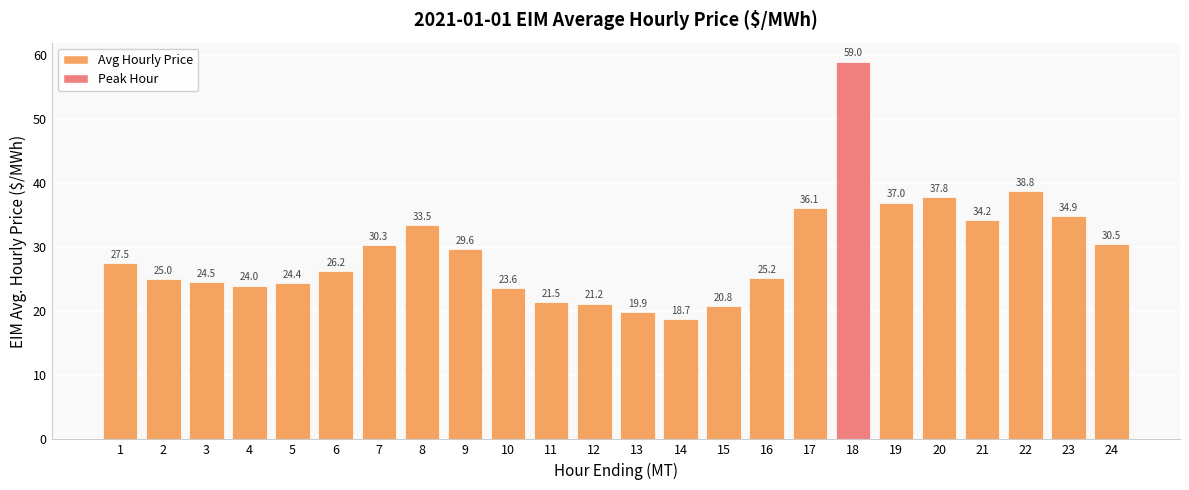

Does the chart contain stacked bars?

No